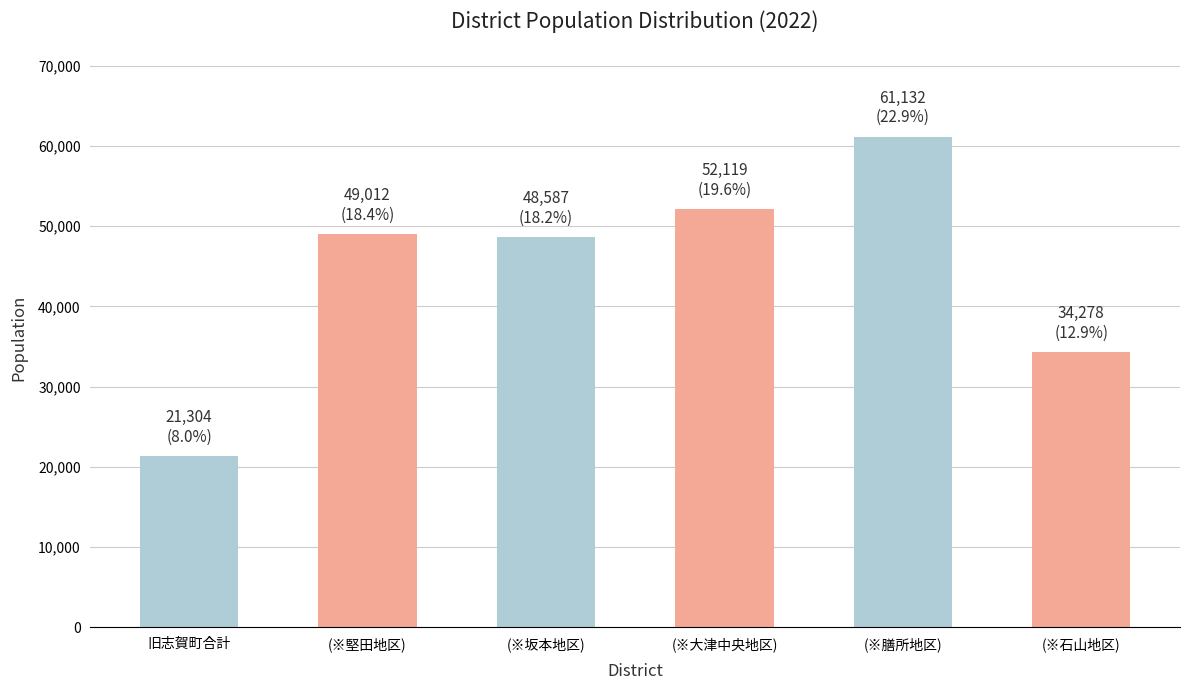

Which label corresponds to the smallest value in the chart?

旧志賀町合計